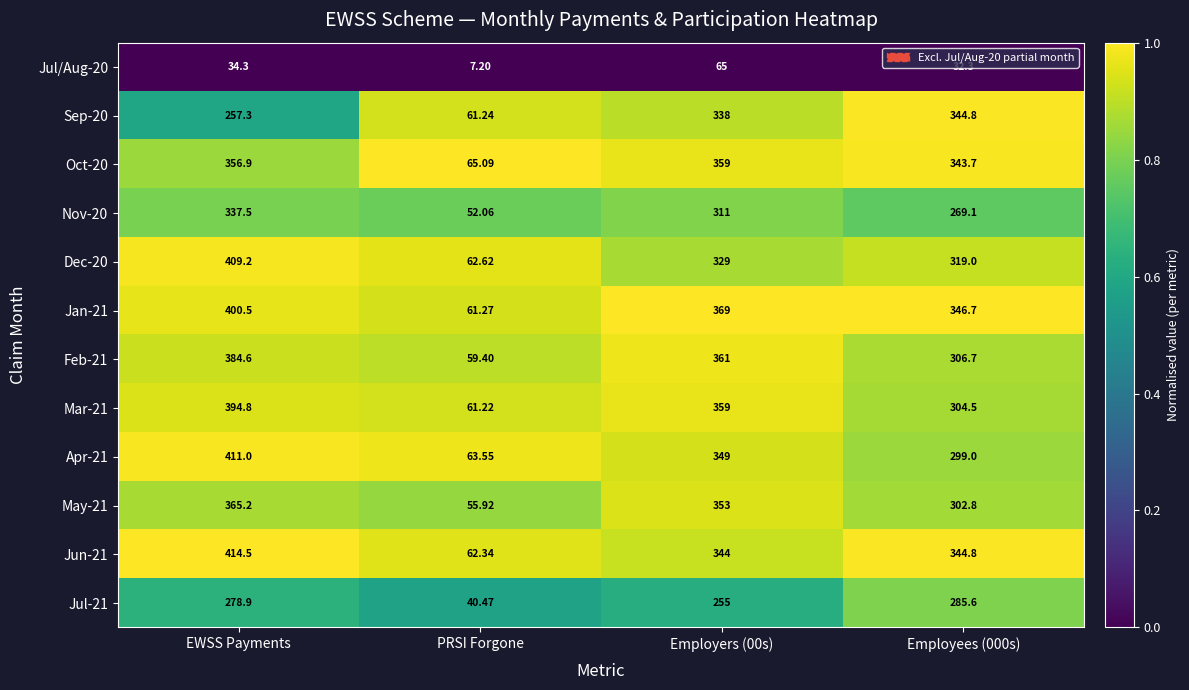

At which category is the sum across all series the highest?

EWSS Payments